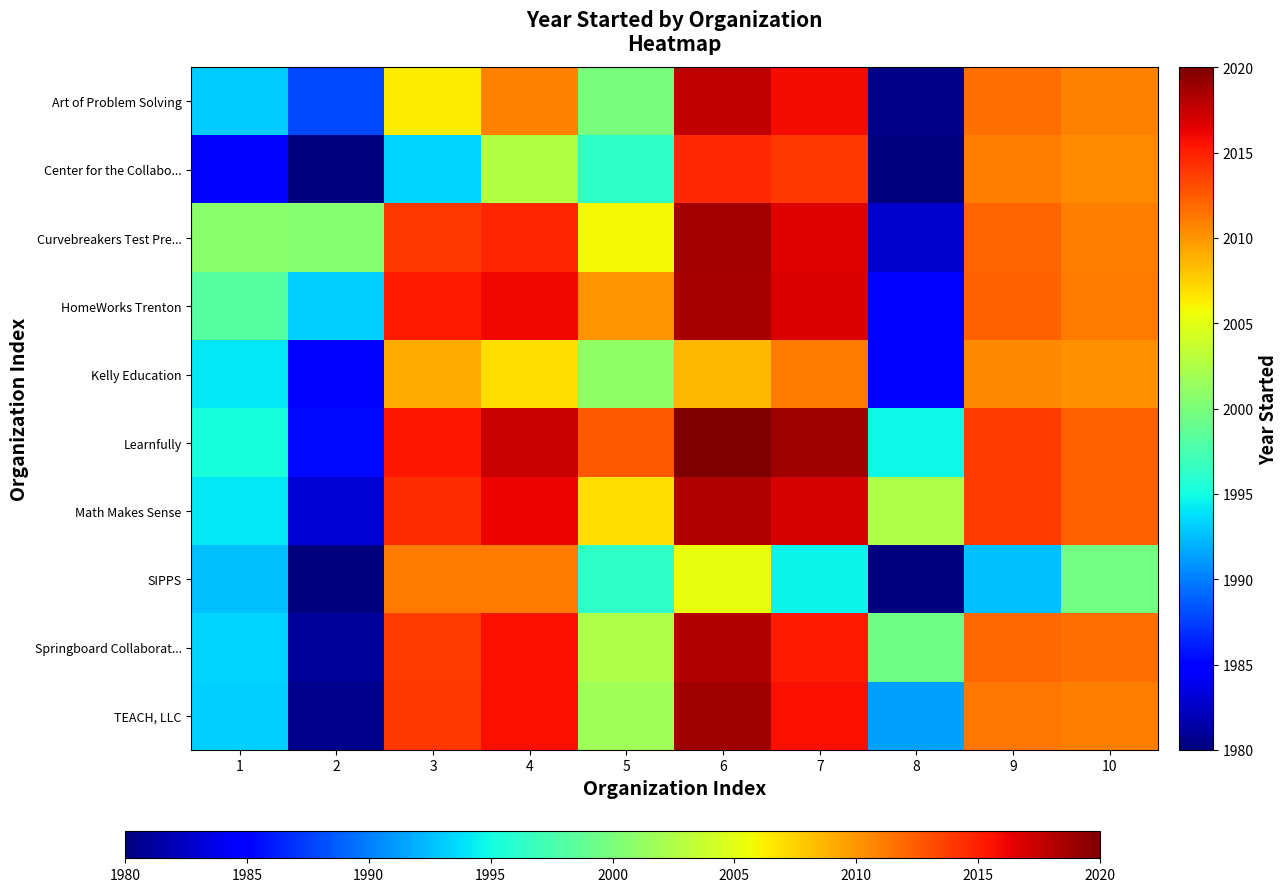

Reading left to right, extract all data points from this chart.

Art of Problem Solving: 1=1993.0	2=1987.9	3=2006.3	4=2010.9	5=1999.9	6=2017.8	7=2015.8	8=1980.4	9=2011.7	10=2010.8
Center for the Collabo...: 1=1985.1	2=1980.0	3=1993.4	4=2002.8	5=1996.3	6=2014.6	7=2014.0	8=1980.0	9=2011.0	10=2010.4
Curvebreakers Test Pre...: 1=2000.7	2=2000.6	3=2014.0	4=2014.8	5=2005.8	6=2018.7	7=2016.6	8=1982.8	9=2012.1	10=2011.1
HomeWorks Trenton: 1=1998.1	2=1993.2	3=2015.2	4=2016.0	5=2010.1	6=2018.5	7=2016.8	8=1984.9	9=2012.3	10=2011.2
Kelly Education: 1=1994.1	2=1984.7	3=2009.2	4=2006.9	5=2001.0	6=2008.5	7=2011.1	8=1984.7	9=2010.5	10=2010.2
Learnfully: 1=1995.2	2=1985.4	3=2015.3	4=2017.5	5=2012.5	6=2020.0	7=2018.8	8=1994.7	9=2013.8	10=2012.2
Math Makes Sense: 1=1994.2	2=1983.0	3=2014.4	4=2016.2	5=2006.9	6=2018.2	7=2017.0	8=2002.4	9=2013.8	10=2012.3
SIPPS: 1=1992.6	2=1980.0	3=2011.2	4=2011.1	5=1996.3	6=2005.3	7=1994.6	8=1980.0	9=1992.6	10=1999.6
Springboard Collaborat...: 1=1993.3	2=1981.0	3=2013.9	4=2015.7	5=2002.5	6=2018.2	7=2015.2	8=1999.4	9=2012.0	10=2011.6
TEACH, LLC: 1=1993.2	2=1980.6	3=2013.9	4=2015.8	5=2001.8	6=2018.8	7=2015.7	8=1991.4	9=2011.4	10=2011.0